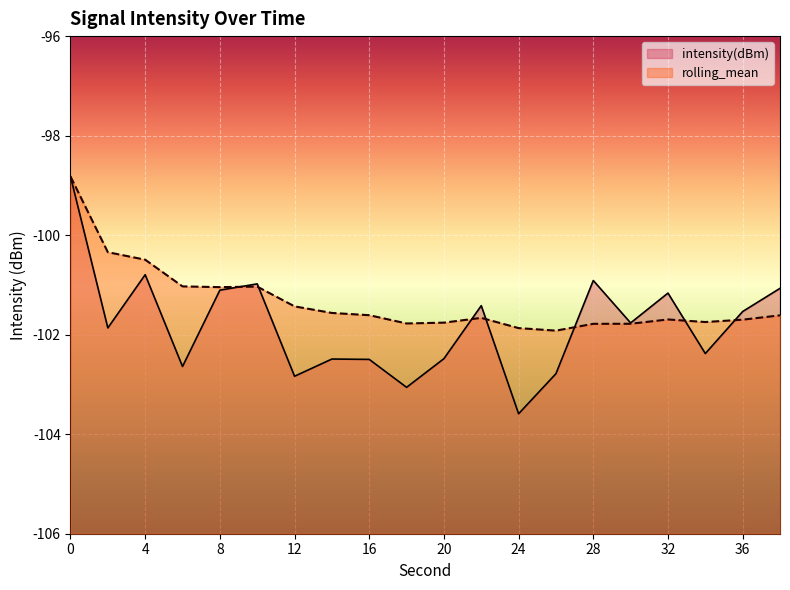

What is the total value across all series at 12?

-204.3